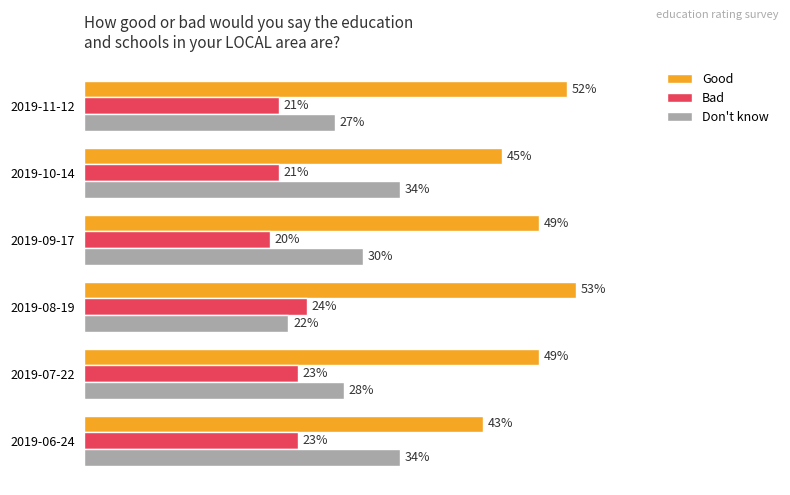

How many Don't know values are between 0 and 1?

6